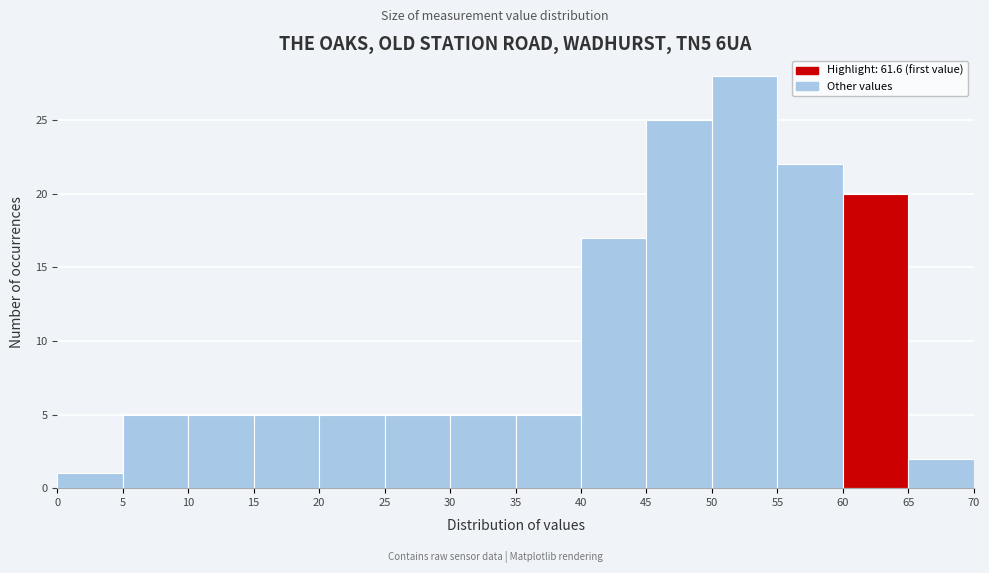

Over which range of the x-axis is the bar tallest?

50 to 55